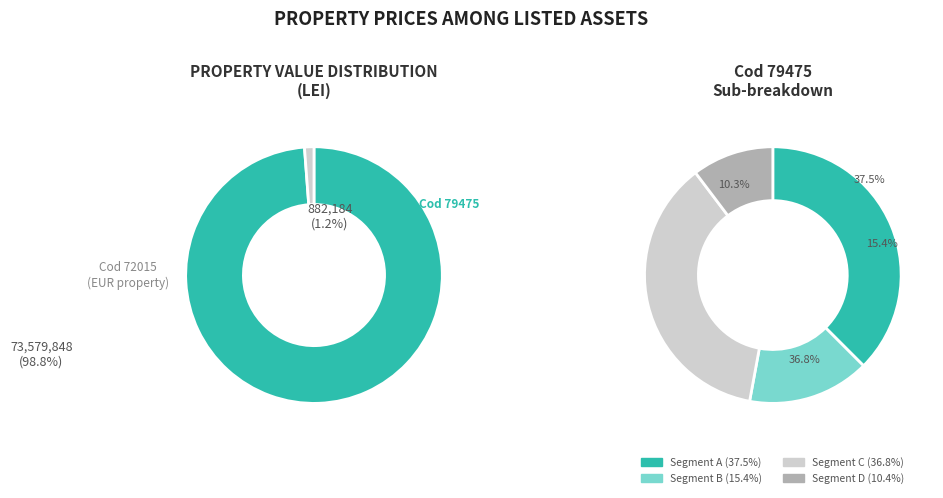

How many segments does this pie chart have?

2